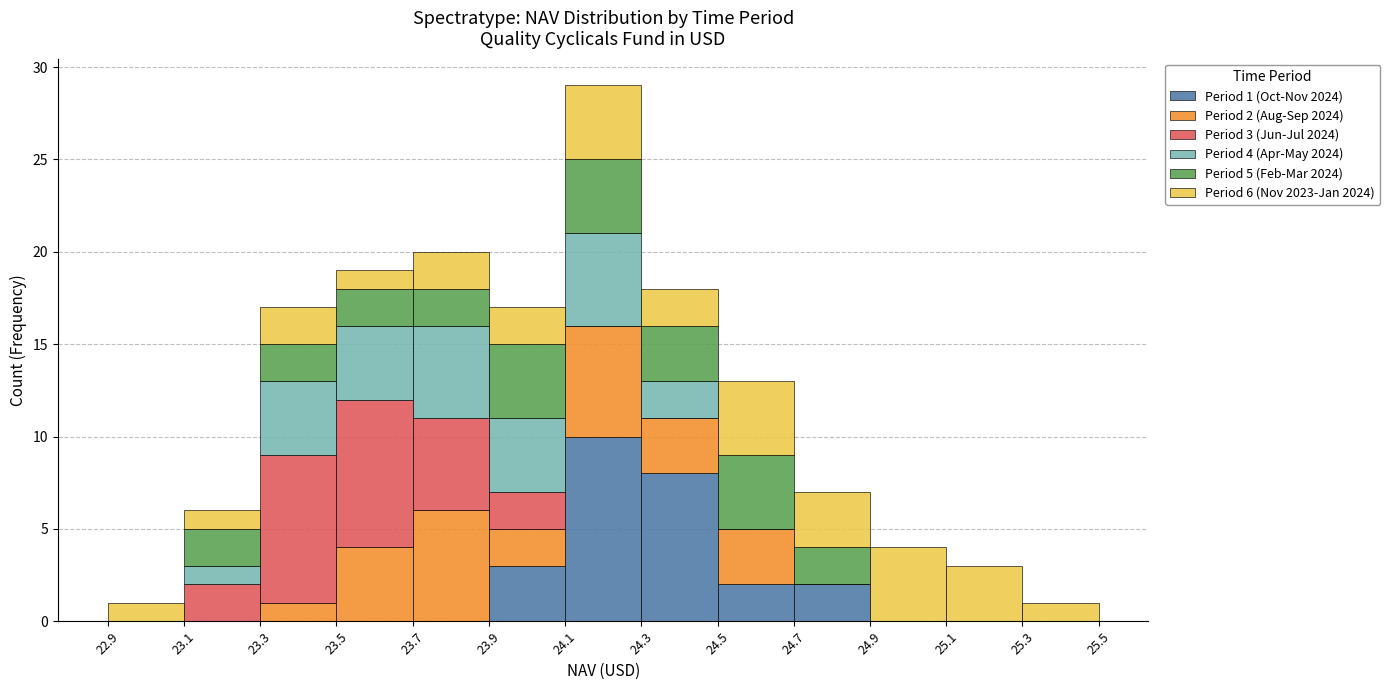

Which range on the x-axis has the tallest stacked bar (by total height)?

24.1 to 24.3